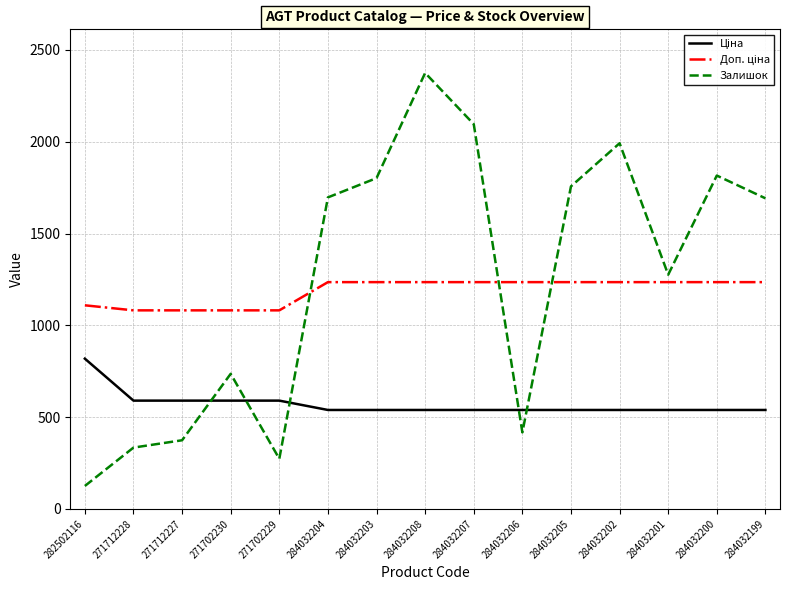

Between 282502116 and 284032202, which series saw the biggest shift?

Залишок